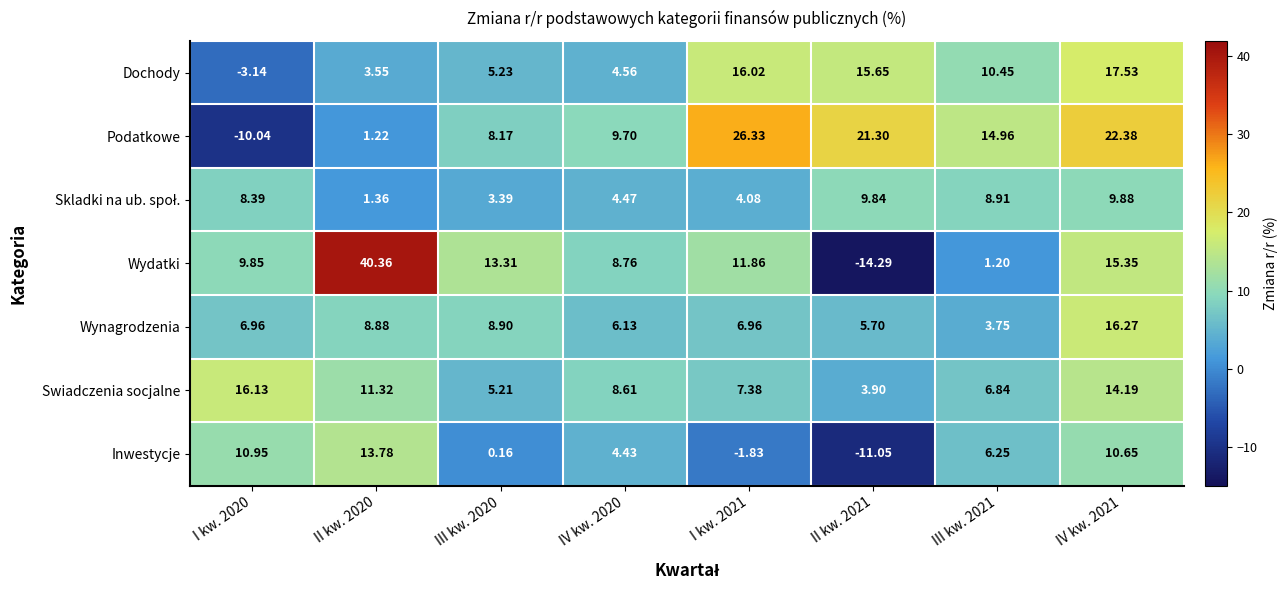

Which series has the largest total across all categories?

Podatkowe